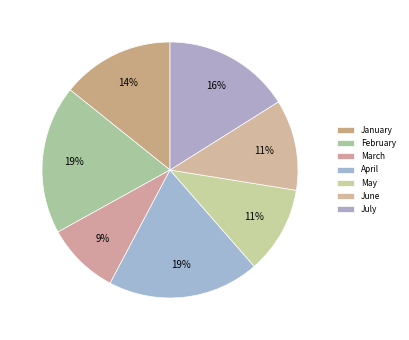

Which slice is the largest?

April